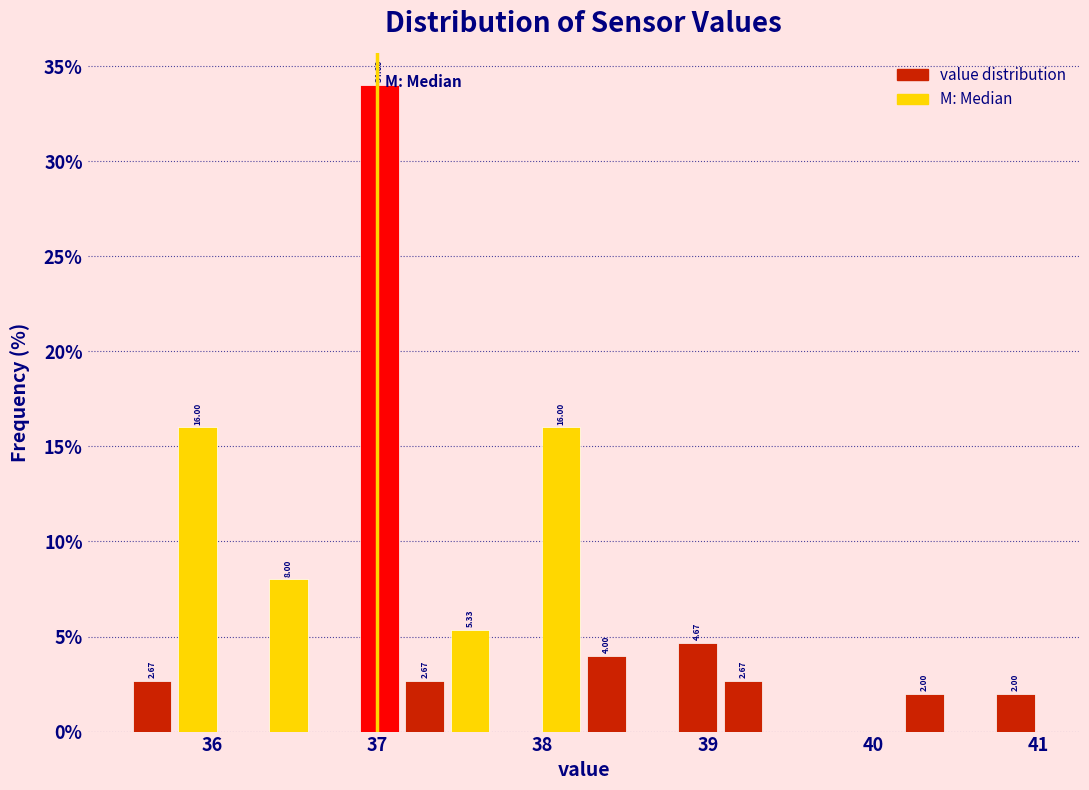

Read against the x-axis, roughly where is the centre of the tallest bar?

37.0